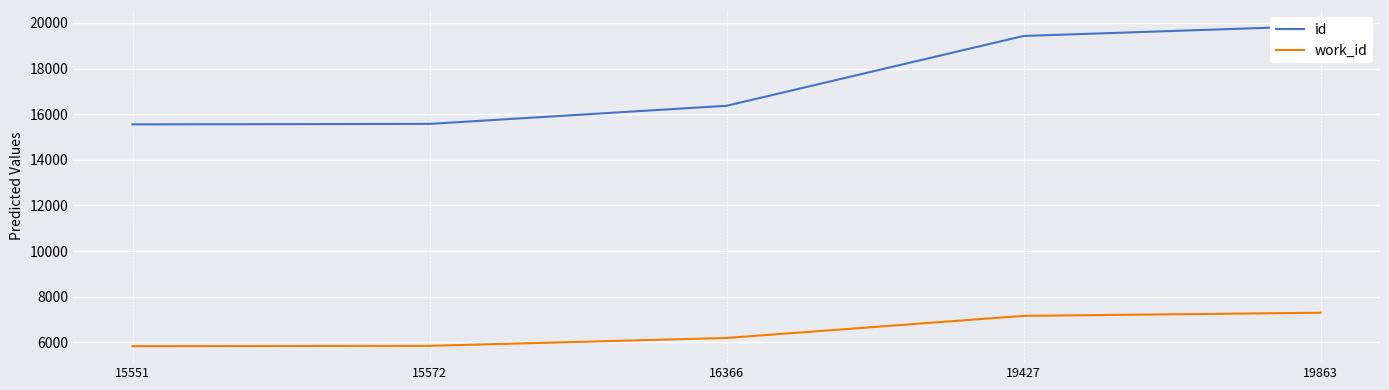

True or false: work_id and id intersect in this chart.

False